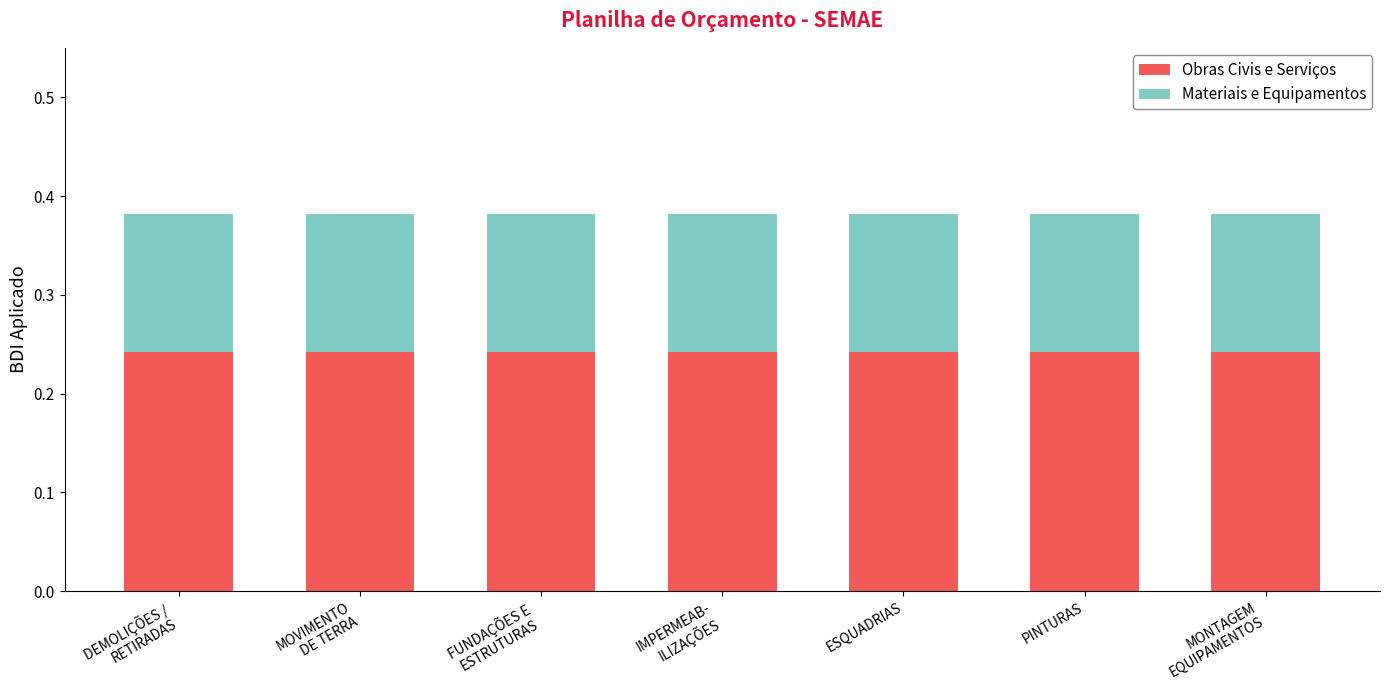

What is the sum of all Obras Civis e Serviços values?

1.7